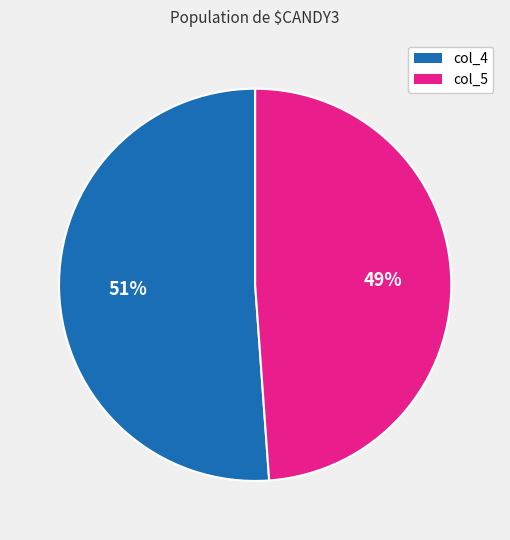

How many slices are in this pie chart?

2